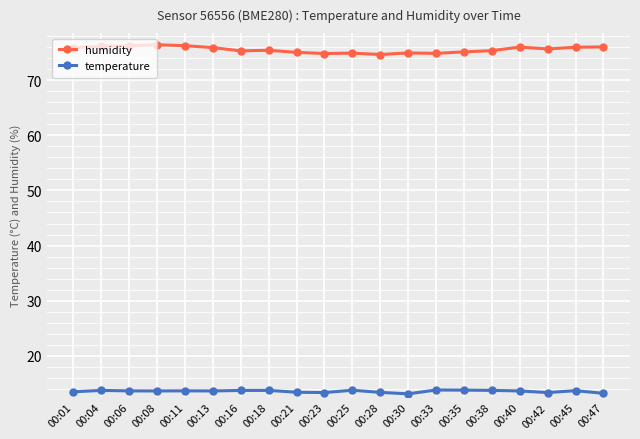

True or false: temperature has more than 2 points higher than both neighbors.

True